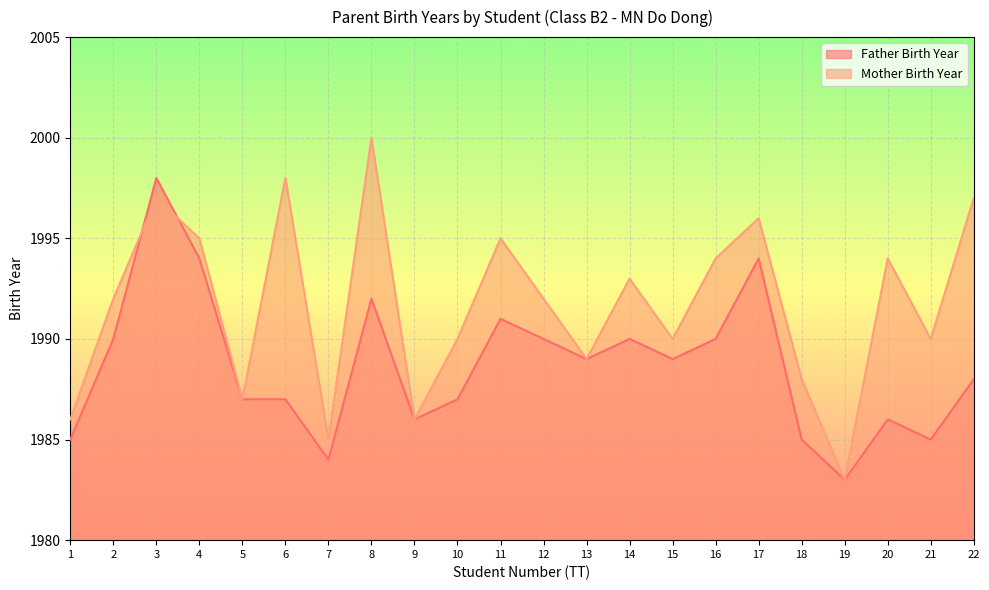

At which label does Mother Birth Year first exceed 1992?

3